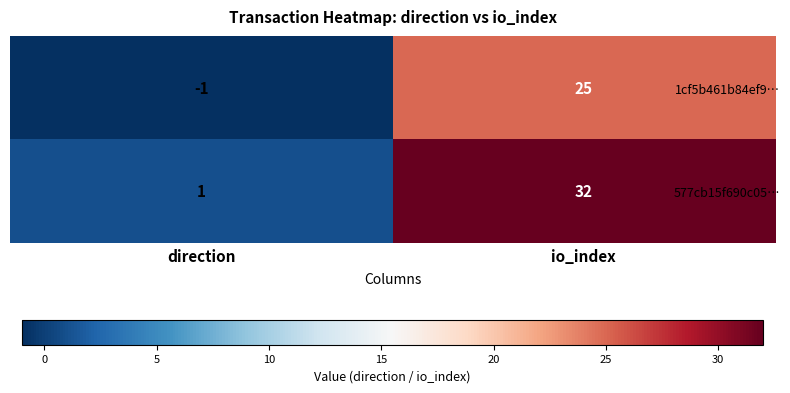

Count the number of categories in the chart.

2